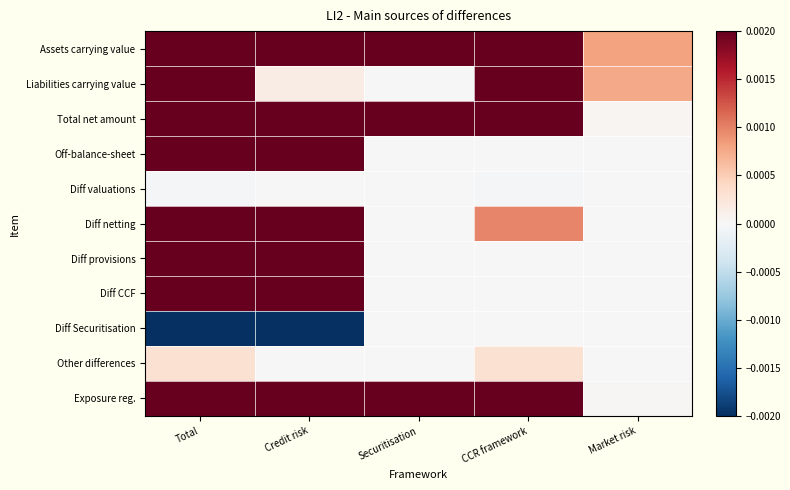

At how many categories does at least one series exceed 0?

5